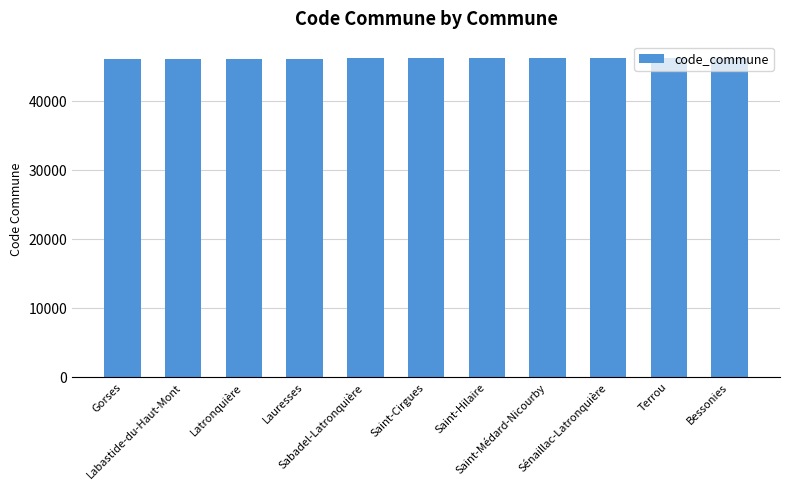

What is the value of the 8th bar from the left?

46282